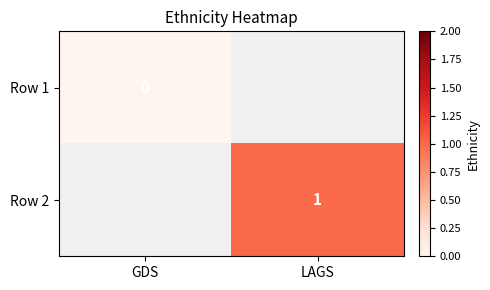

The value of Row 2 at LAGS is 1. True or false?

True